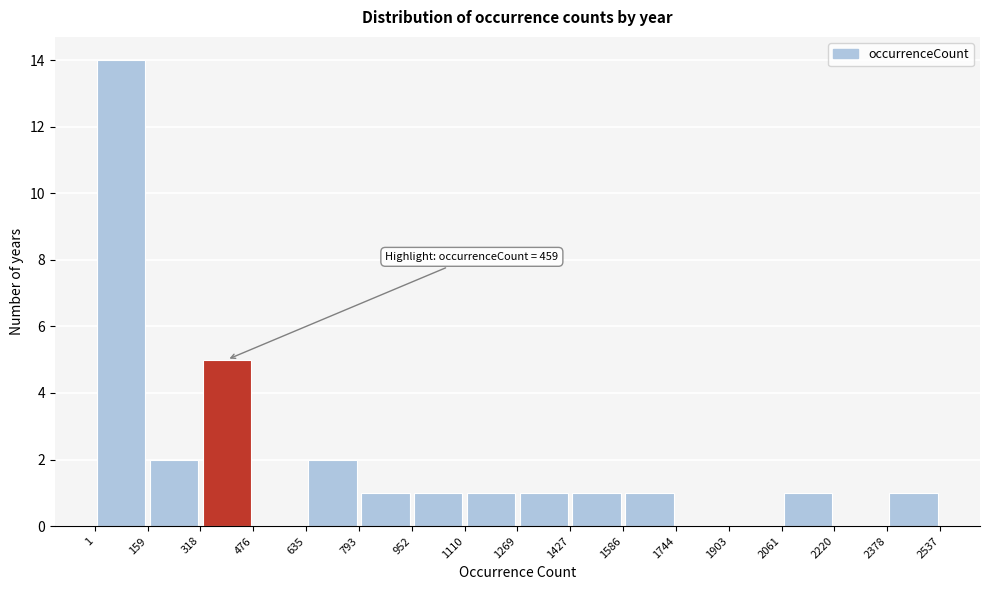

Which range on the x-axis has the tallest bar?

1 to 159